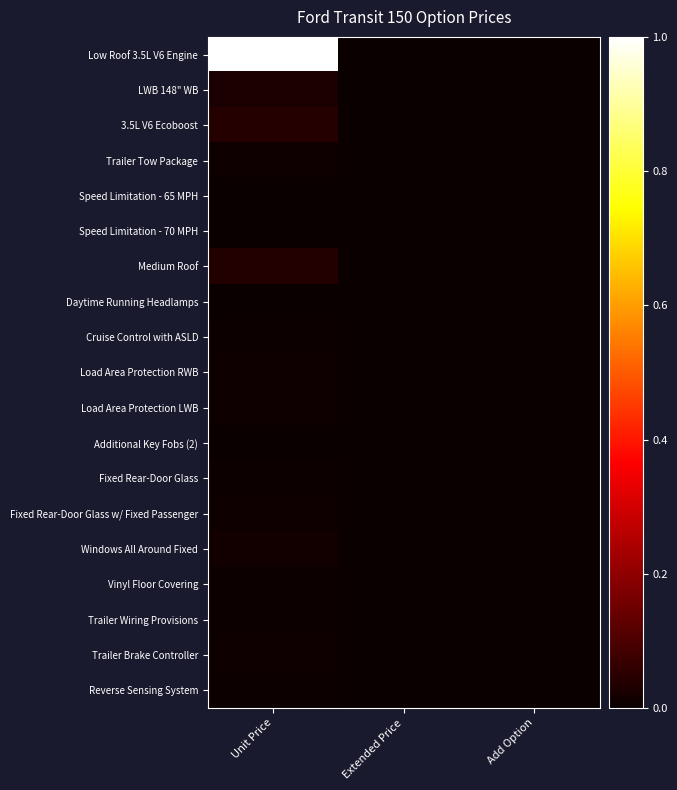

Rank the series by their maximum value, from lowest to highest.

Daytime Running Headlamps, Additional Key Fobs (2), Speed Limitation - 65 MPH, Speed Limitation - 70 MPH, Vinyl Floor Covering, Fixed Rear-Door Glass, Trailer Wiring Provisions, Reverse Sensing System, Cruise Control with ASLD, Load Area Protection RWB, Trailer Brake Controller, Fixed Rear-Door Glass w/ Fixed Passenger, Trailer Tow Package, Load Area Protection LWB, Windows All Around Fixed, LWB 148" WB, Medium Roof, 3.5L V6 Ecoboost, Low Roof 3.5L V6 Engine